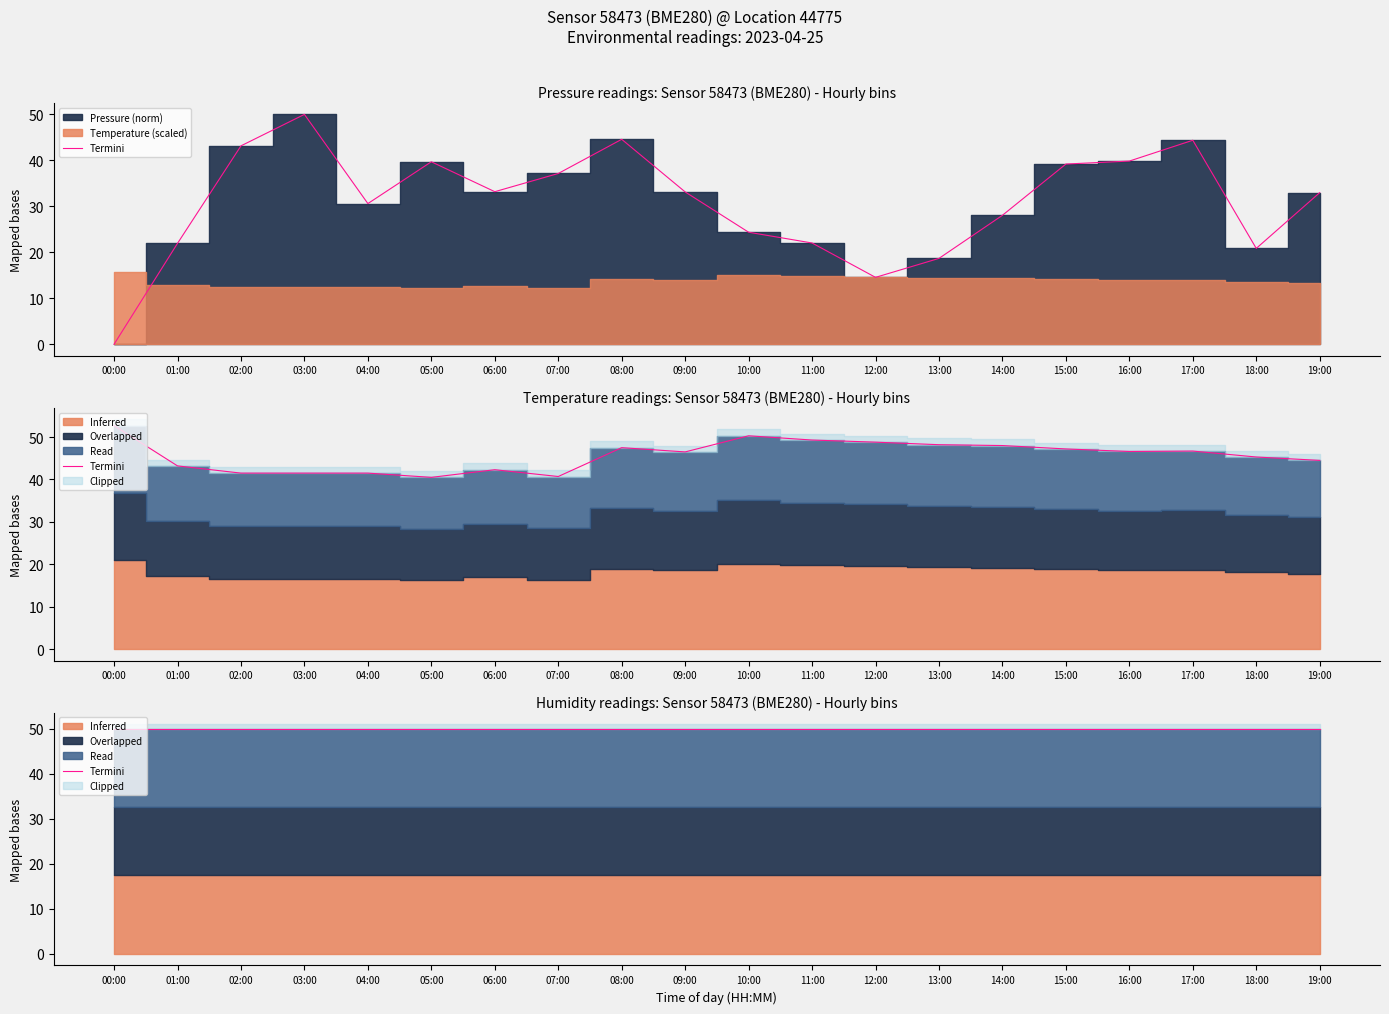

Reading left to right, extract all data points from this chart.

pressure: 00:00=0.0	01:00=21.9	02:00=43.2	03:00=50.0	04:00=30.6	05:00=39.7	06:00=33.2	07:00=37.1	08:00=44.6	09:00=33.1	10:00=24.4	11:00=22.0	12:00=14.5	13:00=18.7	14:00=28.1	15:00=39.2	16:00=39.8	17:00=44.4	18:00=20.8	19:00=33.0
temperature: 00:00=52.7	01:00=43.2	02:00=41.5	03:00=41.5	04:00=41.5	05:00=40.5	06:00=42.3	07:00=40.7	08:00=47.5	09:00=46.5	10:00=50.3	11:00=49.3	12:00=48.8	13:00=48.2	14:00=48.0	15:00=47.2	16:00=46.6	17:00=46.7	18:00=45.3	19:00=44.5